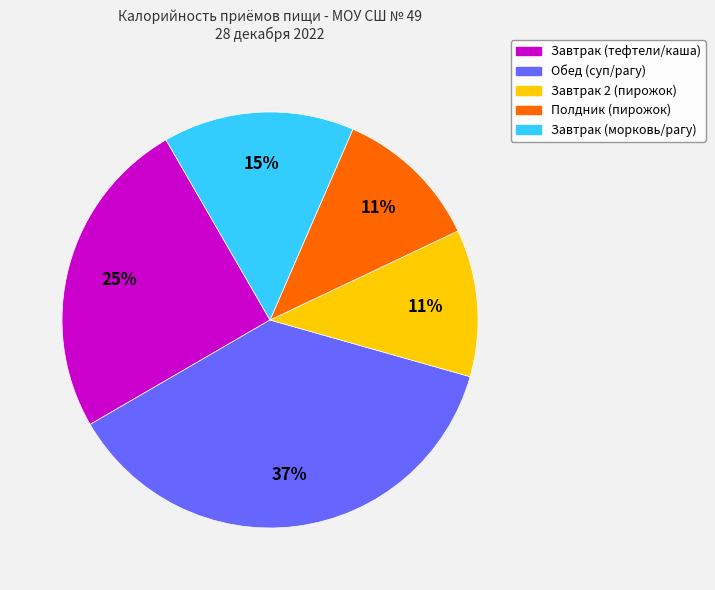

Does any single category account for the majority?

No